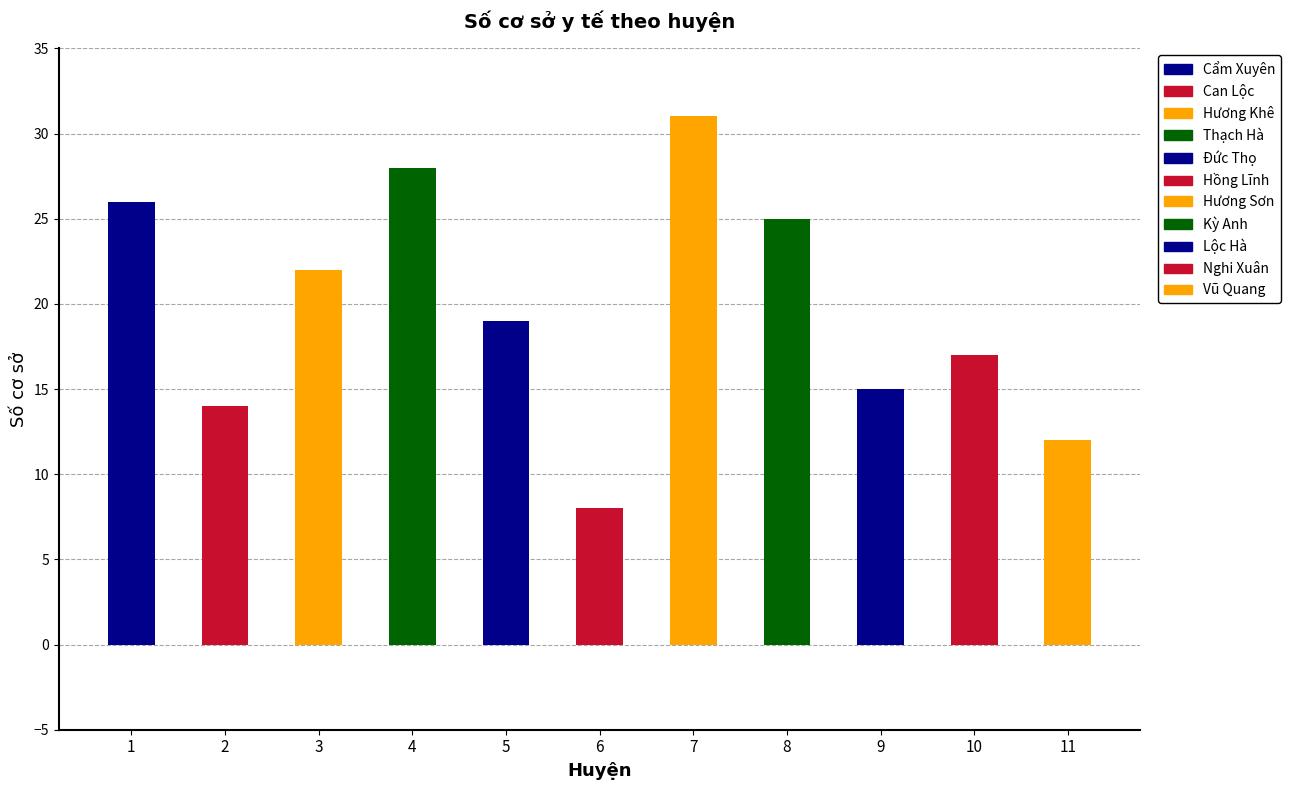

What is the difference between the maximum and minimum values?

23